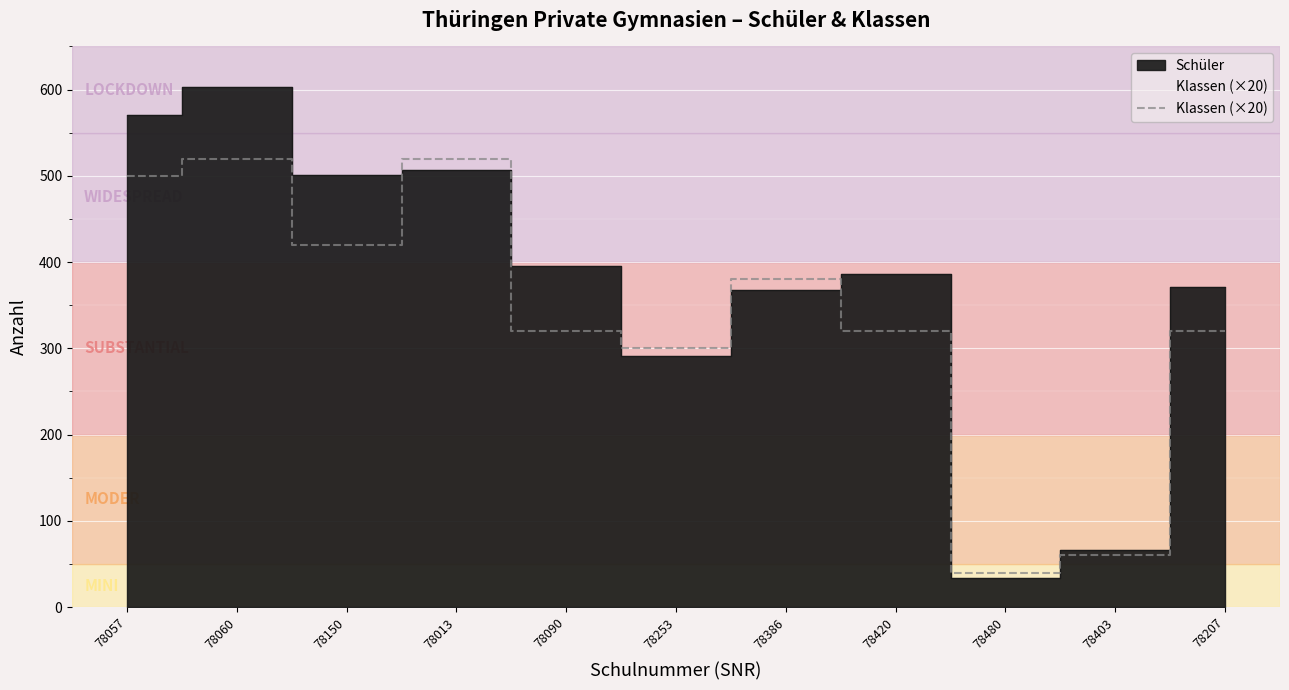

Where is the first local maximum?

78060